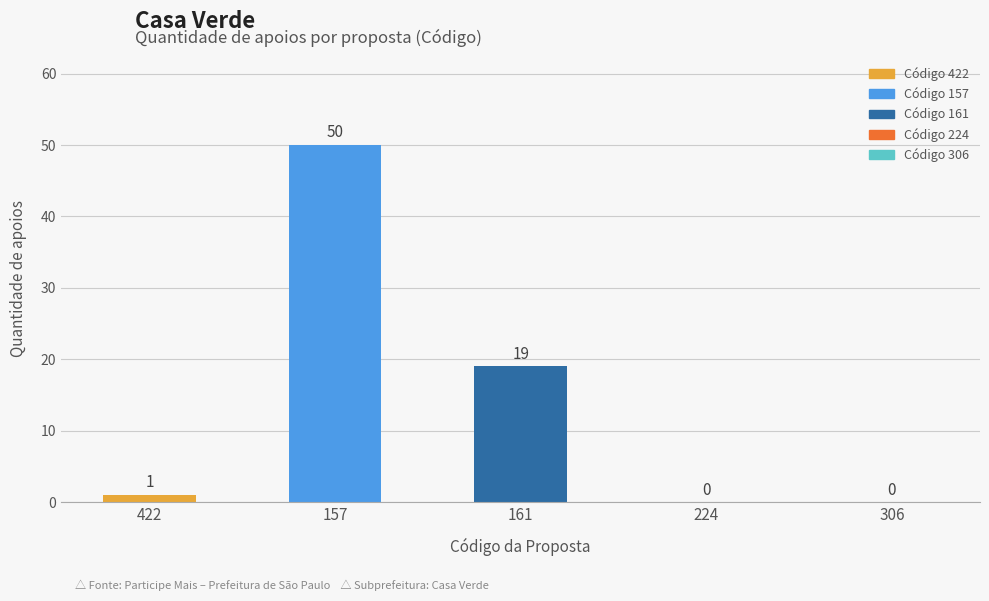

True or false: the data shows 29 at 306.

False